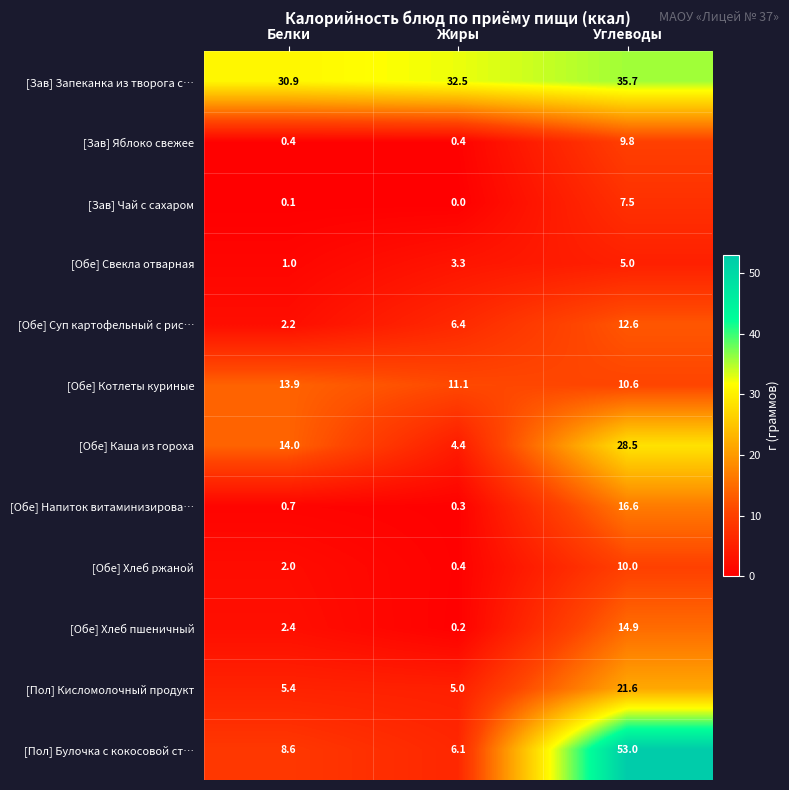

What is the average value of the [Зав] Запеканка из творога с… series?

33.0